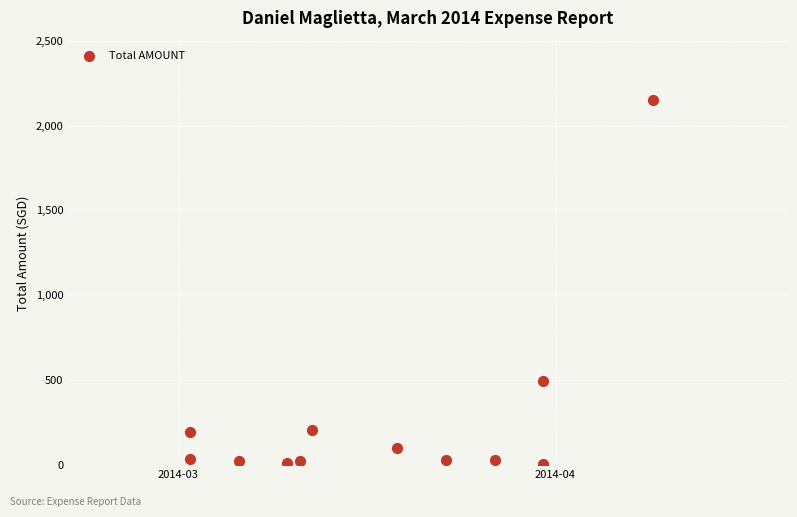

What is the range of Y values (max minus min)?

2141.1